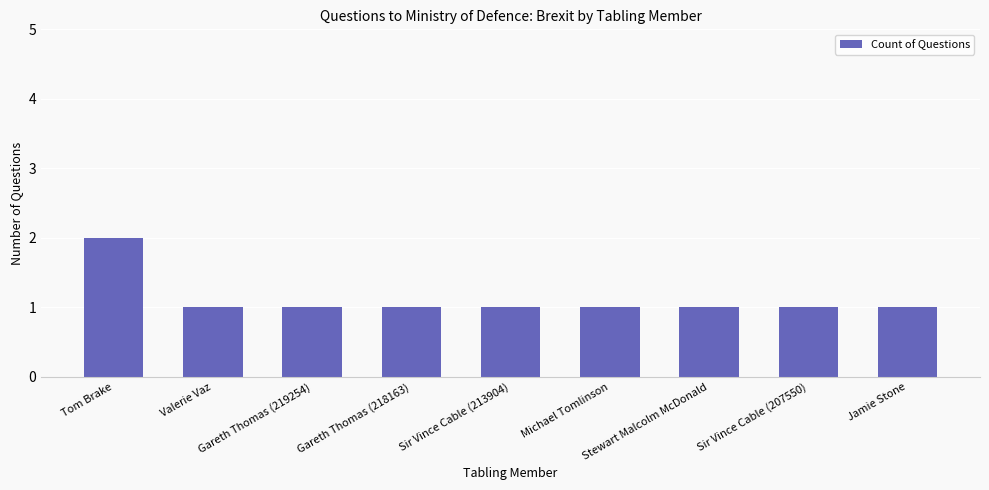

What is the sum of all values?

10